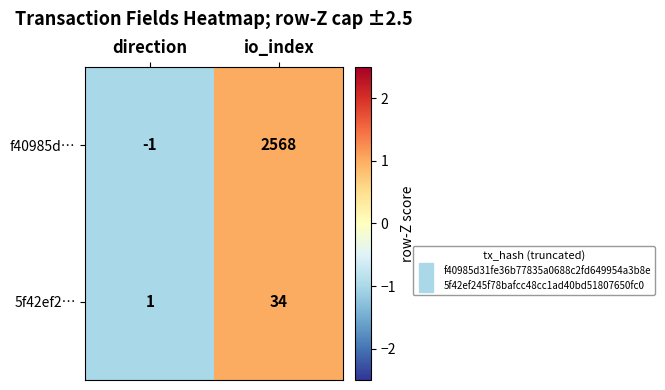

Which category has the lowest value across all series?

direction